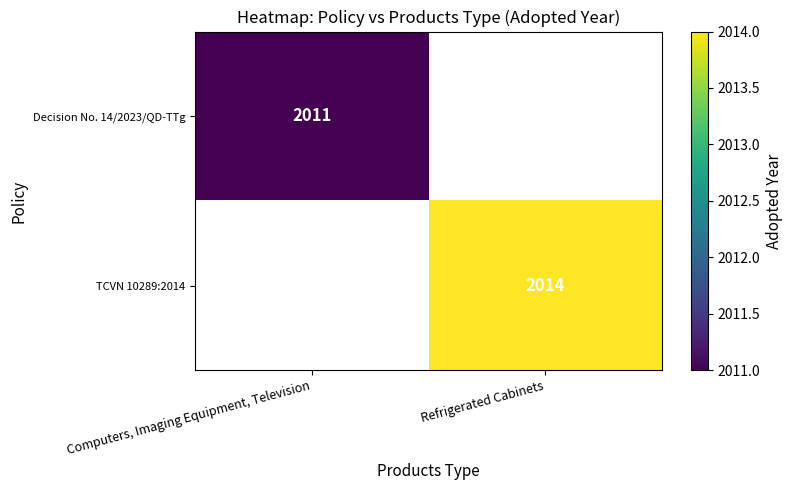

Is it true that TCVN 10289:2014 equals 2014 at Refrigerated Cabinets?

True